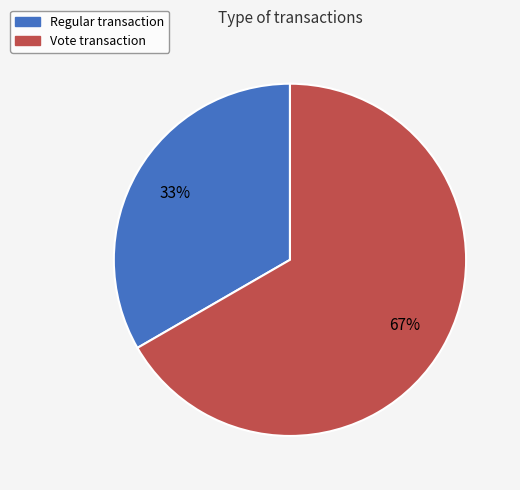

Which has a higher value, Vote or Regular?

Vote